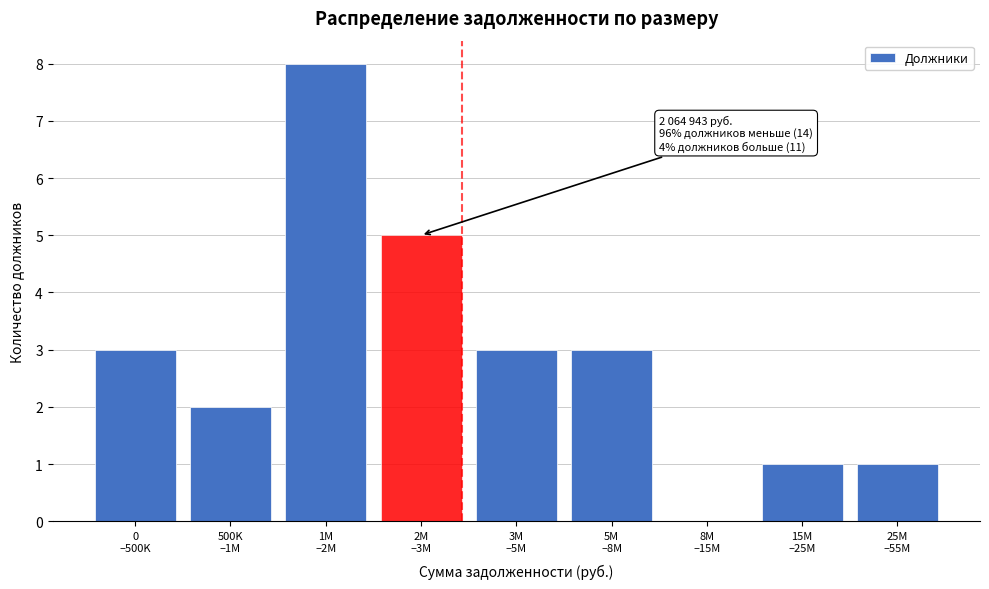

What is the greatest value displayed?

8